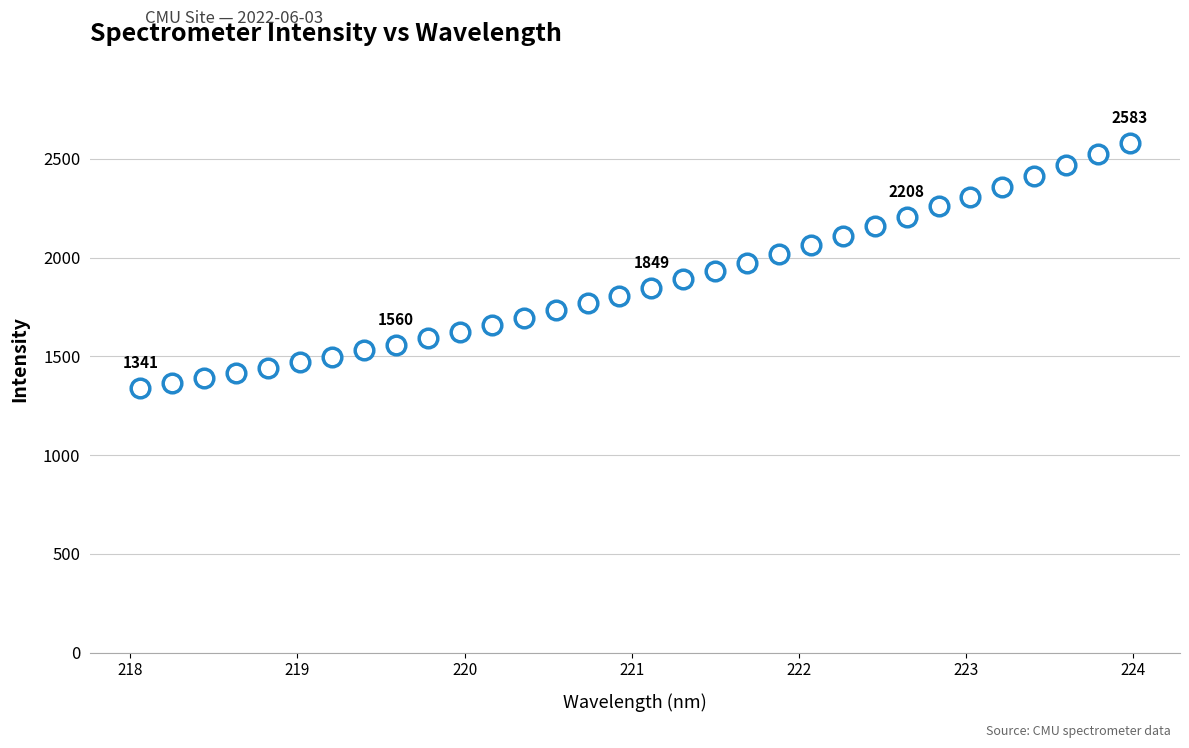

What is the range of X values (max minus min)?

5.9